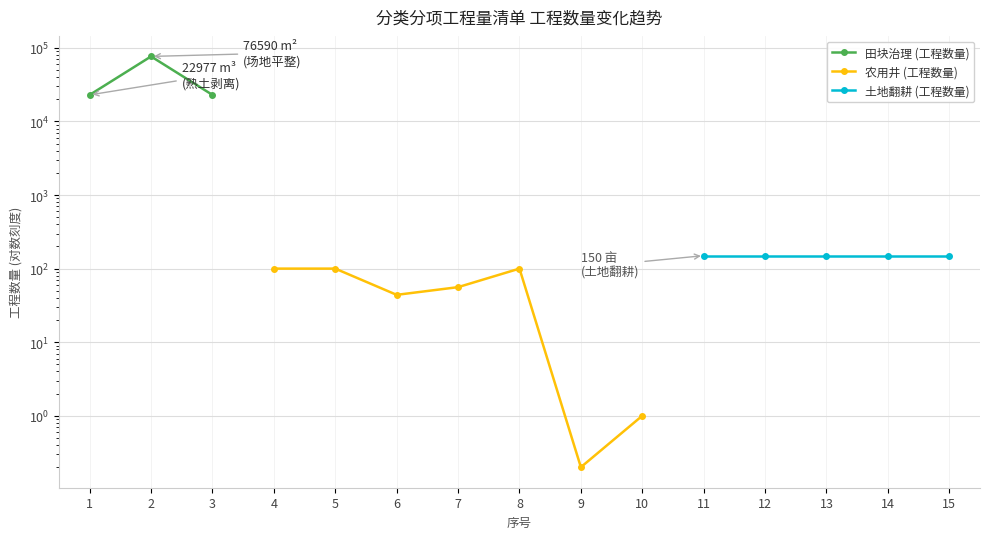

True or false: 农用井 (工程数量) and 土地翻耕 (工程数量) cross at least once.

False